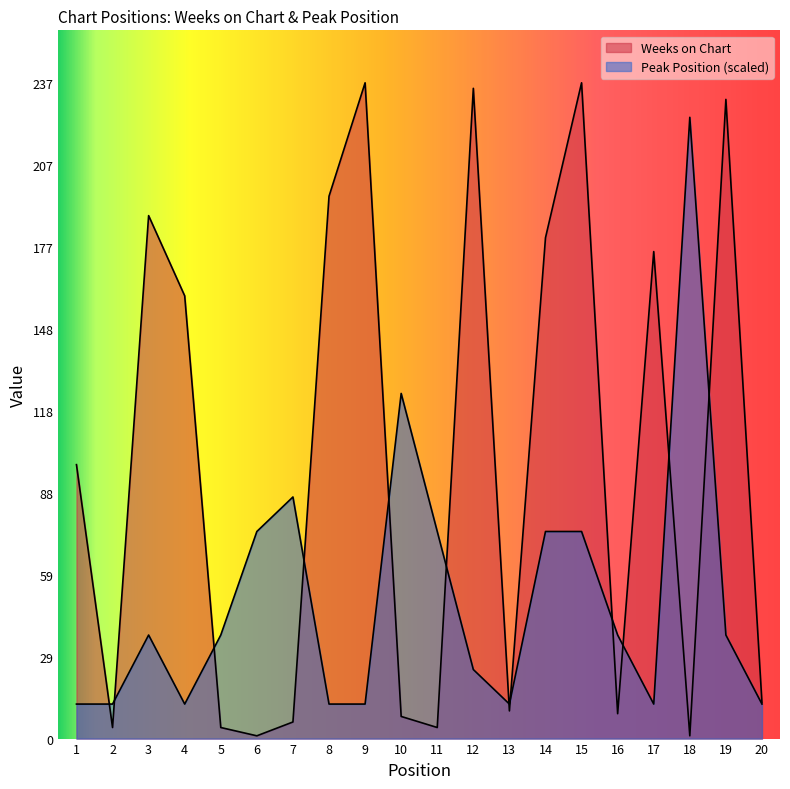

Which series has the largest range (max minus min)?

Weeks on Chart